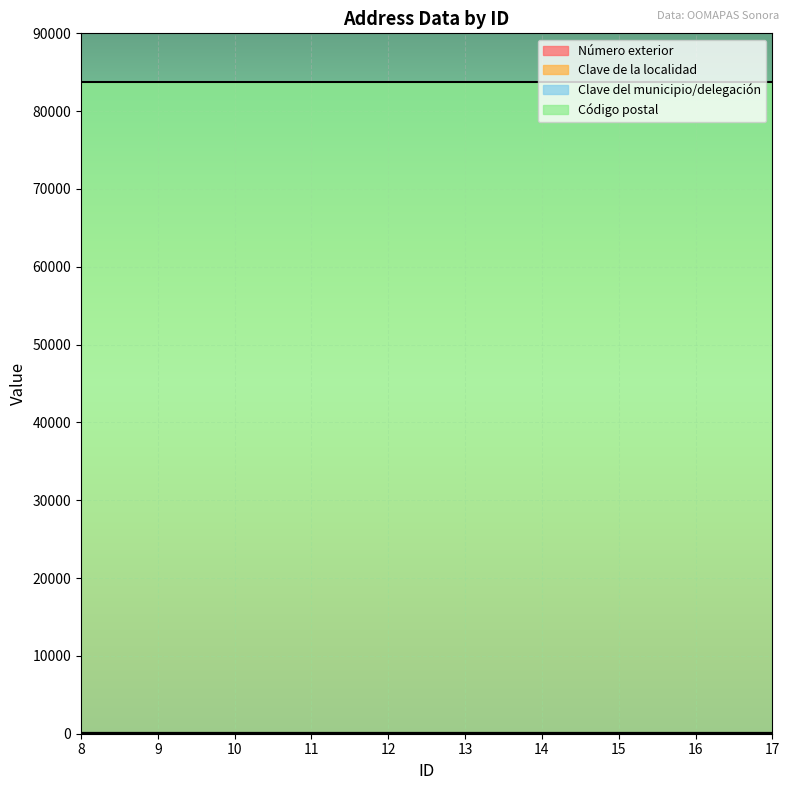

At 13, list the series in order from smallest to largest.

Clave de la localidad, Clave del municipio/delegación, Número exterior, Código postal